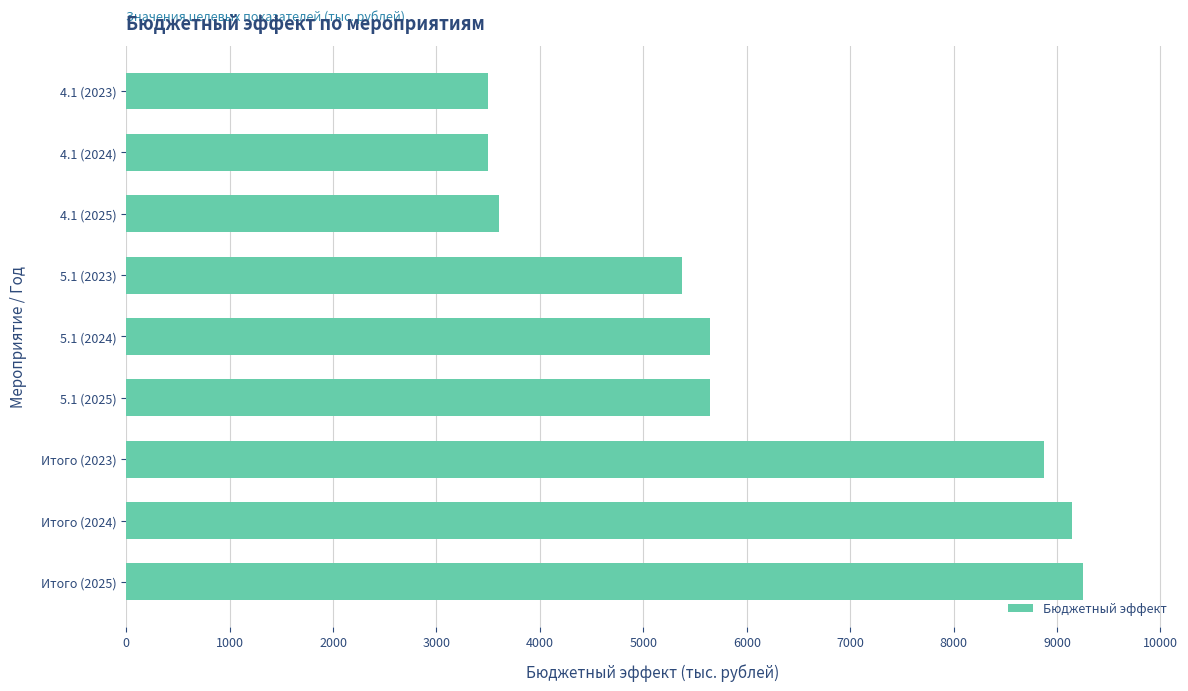

Reading top to bottom, extract all data points from this chart.

4.1 (2023)=3500.0	4.1 (2024)=3500.0	4.1 (2025)=3600.0	5.1 (2023)=5370.5	5.1 (2024)=5646.5	5.1 (2025)=5646.5	Итого (2023)=8870.5	Итого (2024)=9146.5	Итого (2025)=9246.5